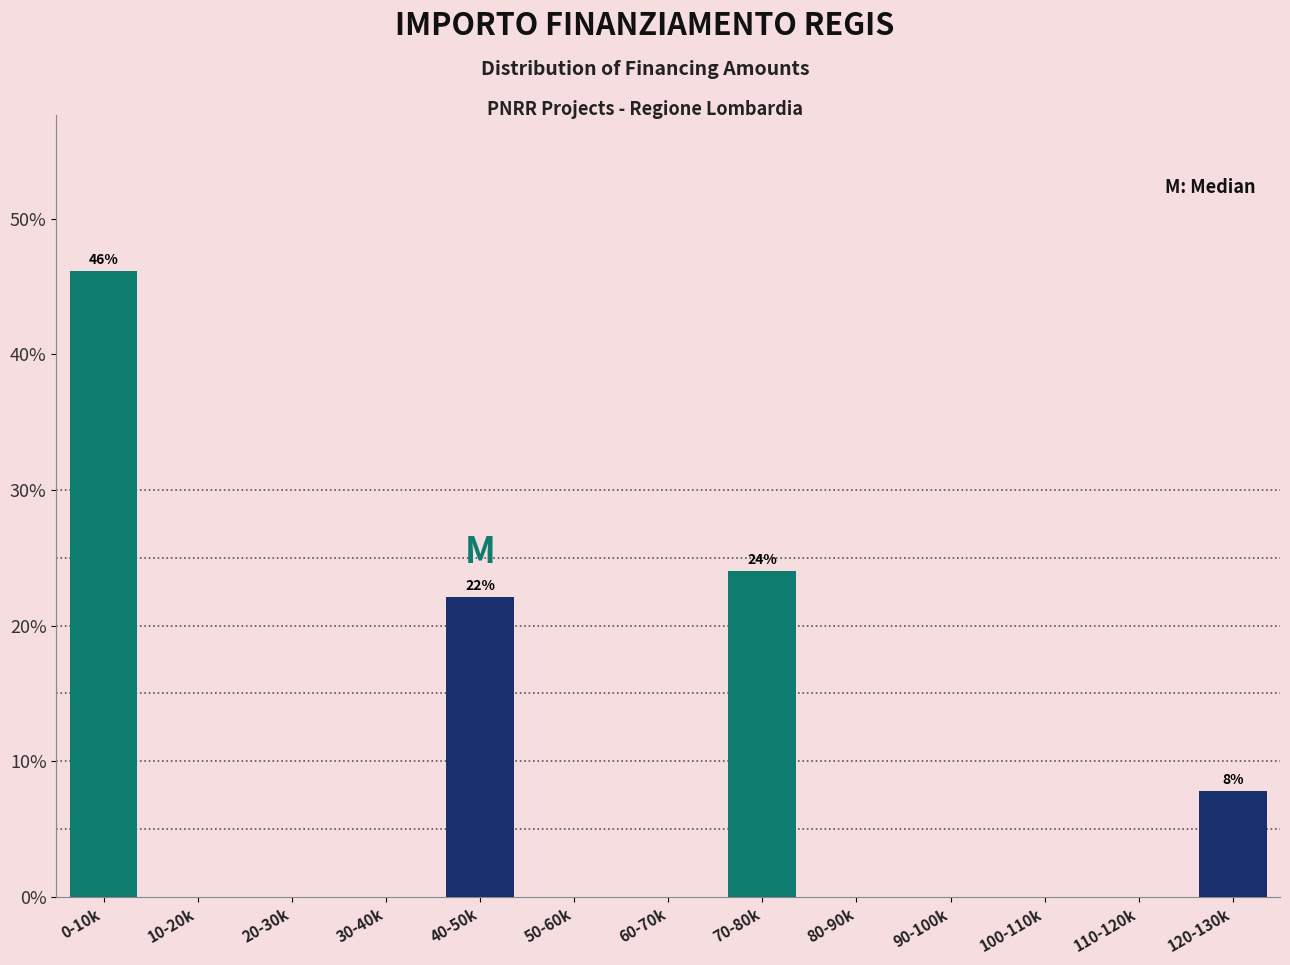

Reading left to right, what are all the values shown in this chart?

0-10k=46.1	10-20k=0.0	20-30k=0.0	30-40k=0.0	40-50k=22.1	50-60k=0.0	60-70k=0.0	70-80k=24.0	80-90k=0.0	90-100k=0.0	100-110k=0.0	110-120k=0.0	120-130k=7.8